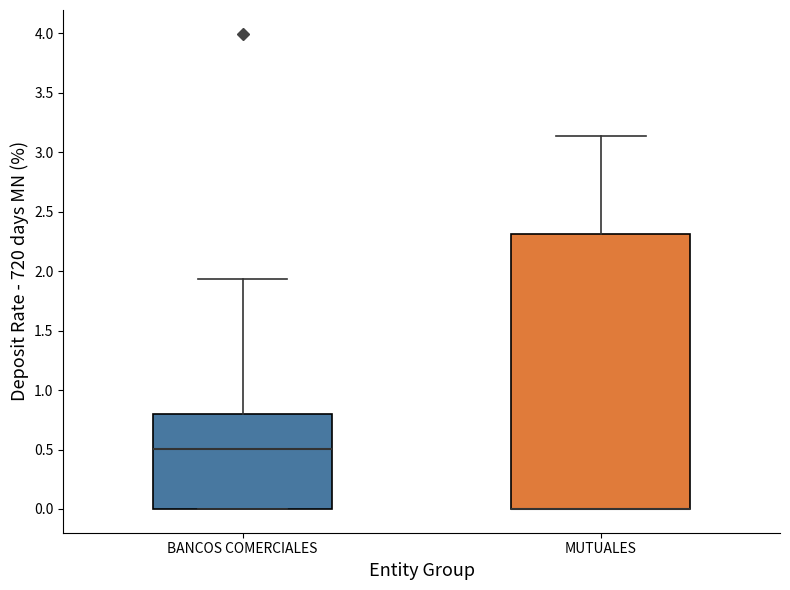

Reading left to right, transcribe this box plot: for each box, give where its median line is, the range the box spans, and where its two whiskers end, as read against the y-axis. The values are not printed on the chart, so give them approximately, as read against the axis.

BANCOS COMERCIALES: median 0.50, box 0.00 to 0.80, whiskers 0.00 to 1.95
MUTUALES: median 0.00 (drawn on the box's lower edge), box 0.00 to 2.30, whiskers 0.00 to 3.15